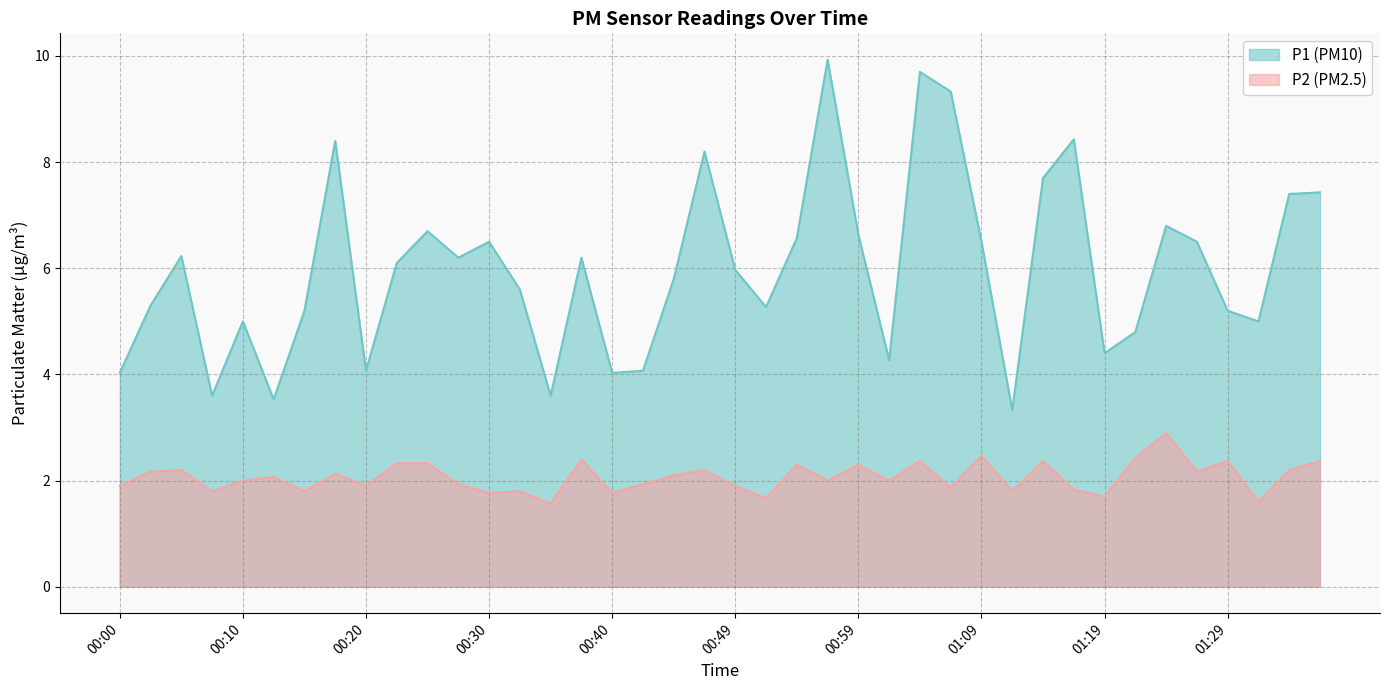

Rank the series by their average value, from lowest to highest.

P2, P1